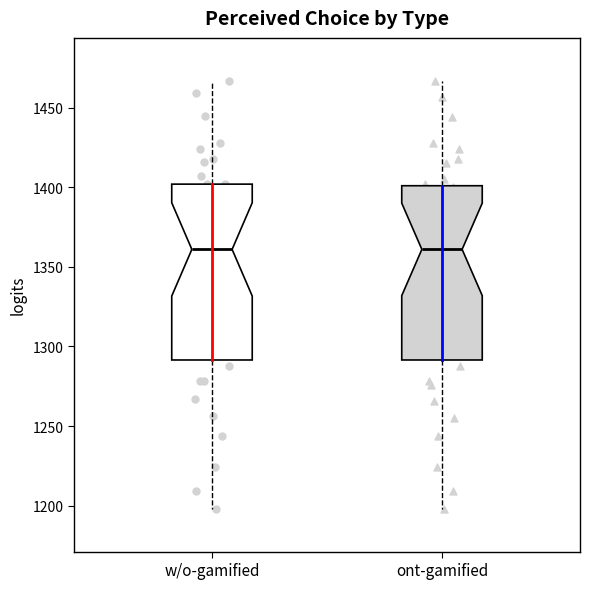

Reading left to right, read every box against the y-axis: the position of its median line, the range the box covers, and the ends of its whiskers. The values are not printed on the chart, so give them approximately, as read against the axis.

w/o-gamified: median 1360, box 1290 to 1400, whiskers 1200 to 1465
ont-gamified: median 1360, box 1290 to 1400, whiskers 1200 to 1465